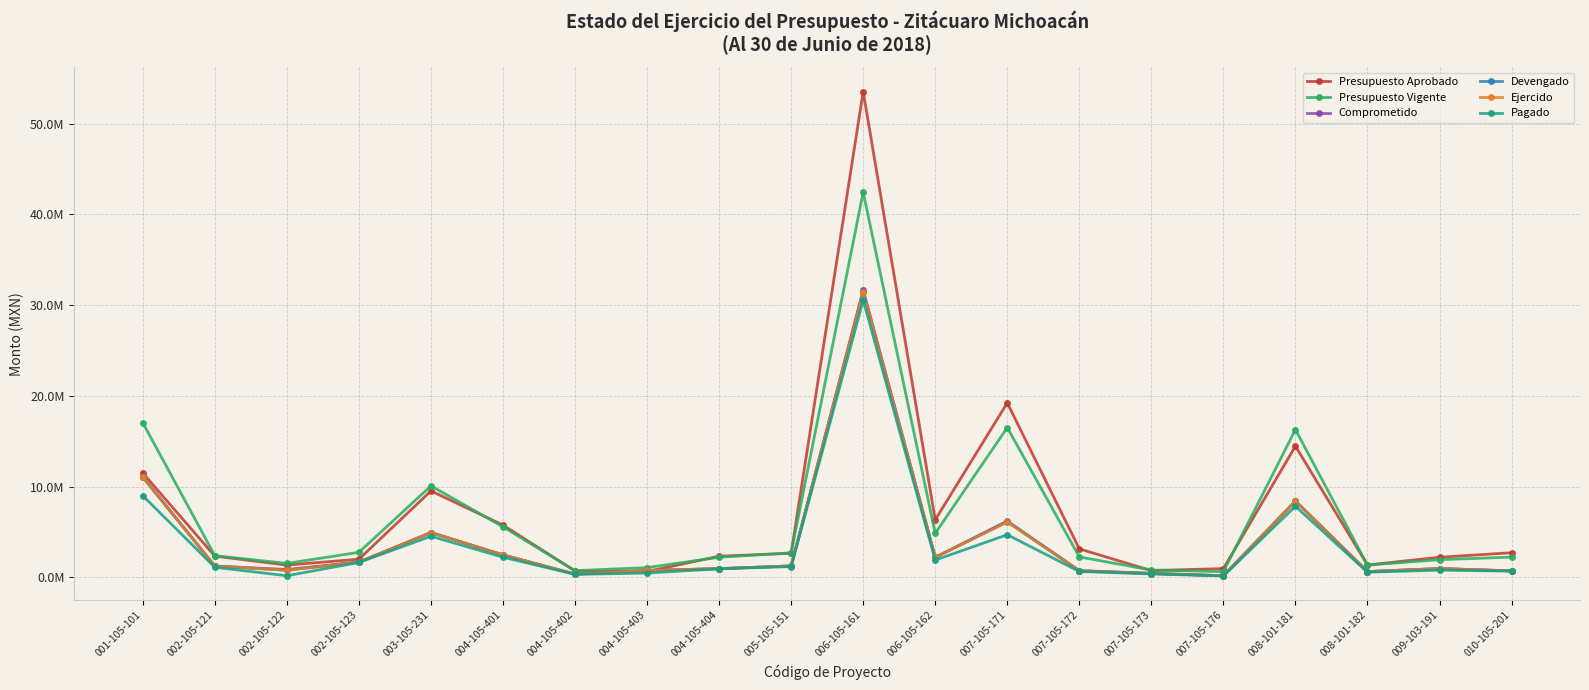

What are all the series names shown in the legend?

Presupuesto Aprobado, Presupuesto Vigente, Comprometido, Devengado, Ejercido, Pagado